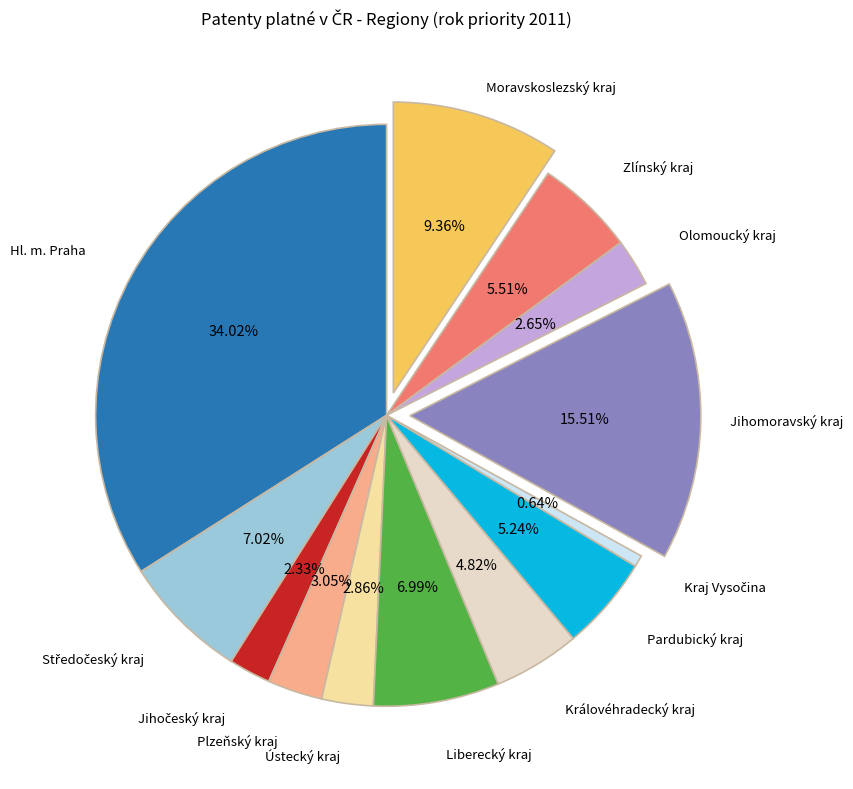

Is there any slice that represents more than half of the pie?

No